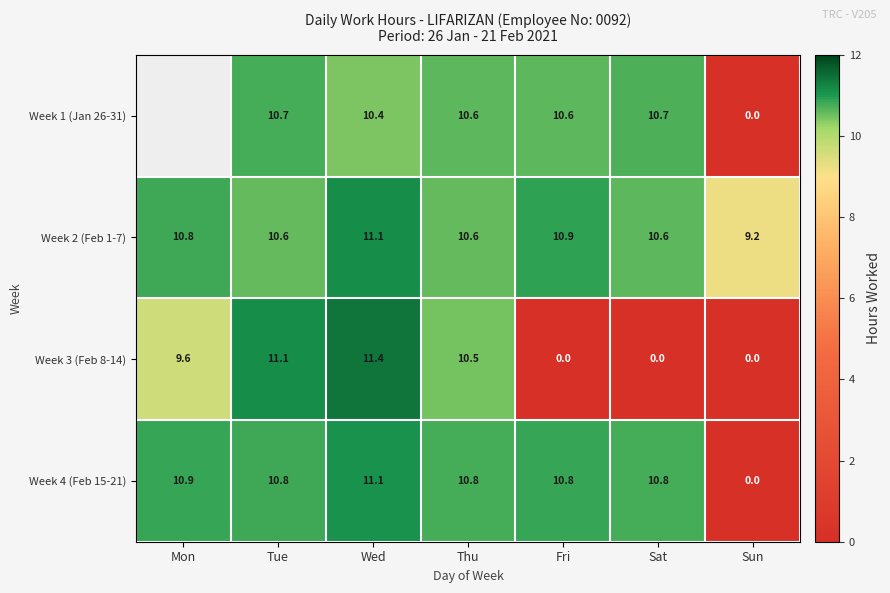

What is the sum of the Week 4 (Feb 15-21) values at Mon and Fri?

21.7